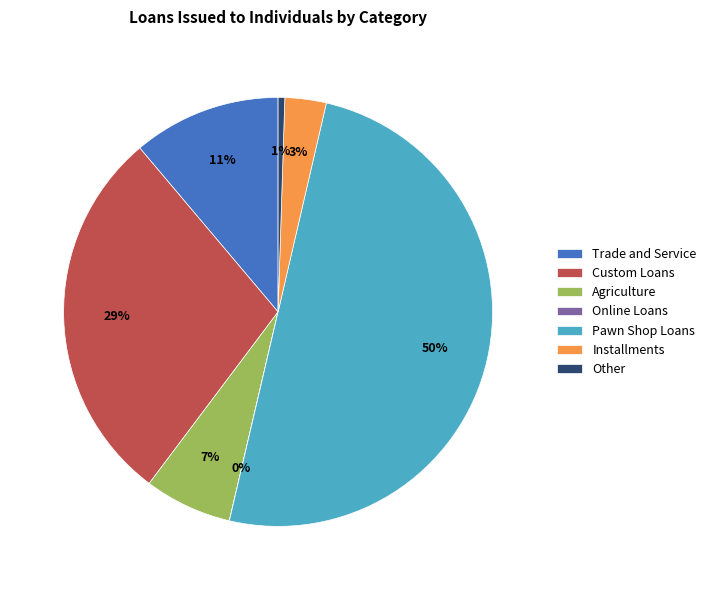

Combined, do Custom Loans and Agriculture account for over 50%?

No